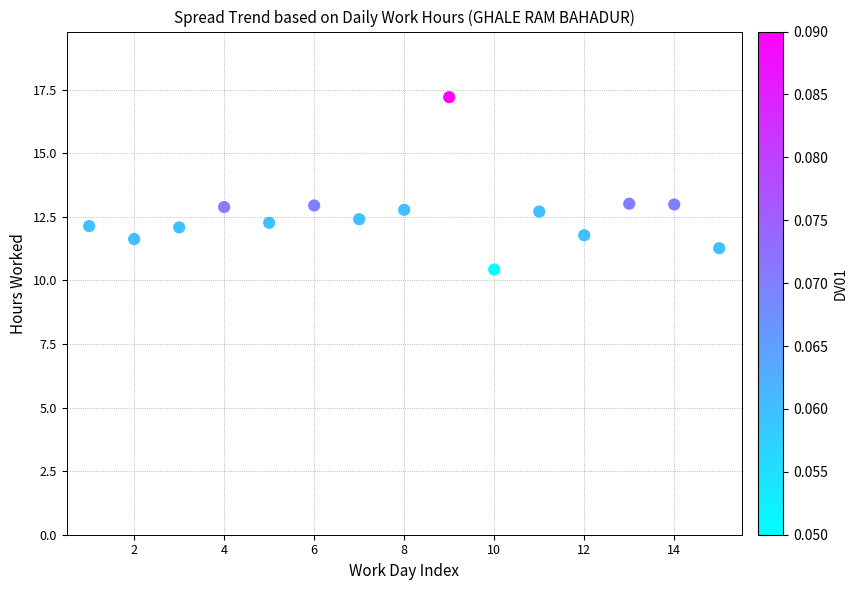

What is the range of X values (max minus min)?

14.0